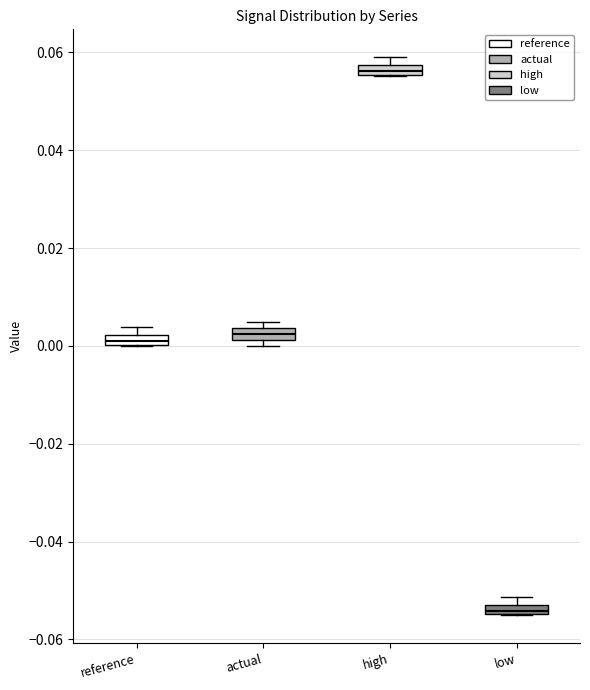

Which box's median line is the lowest?

low